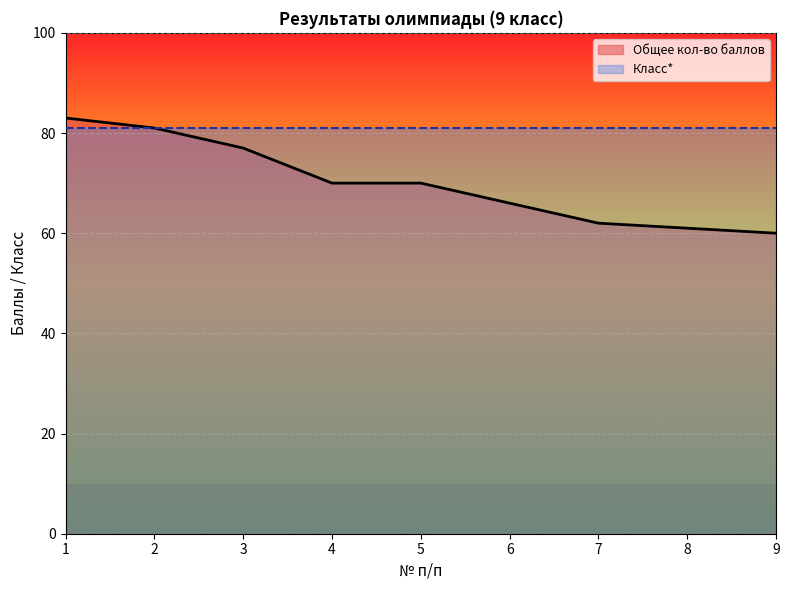

What is the sum of the values at 5 and 4?

140